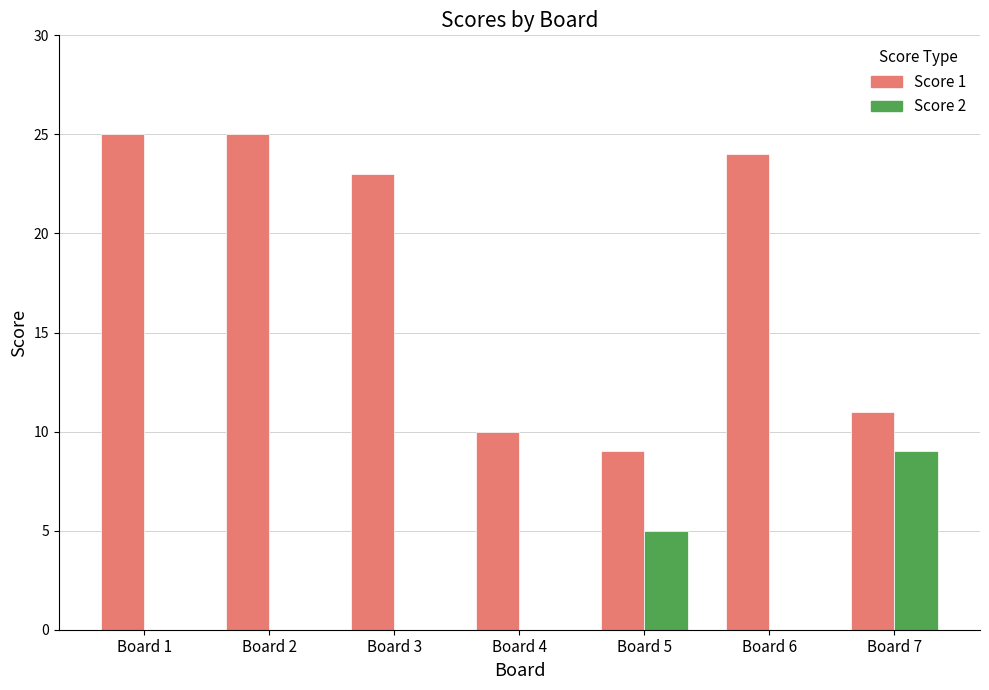

Which series has the widest spread of values?

Score 1